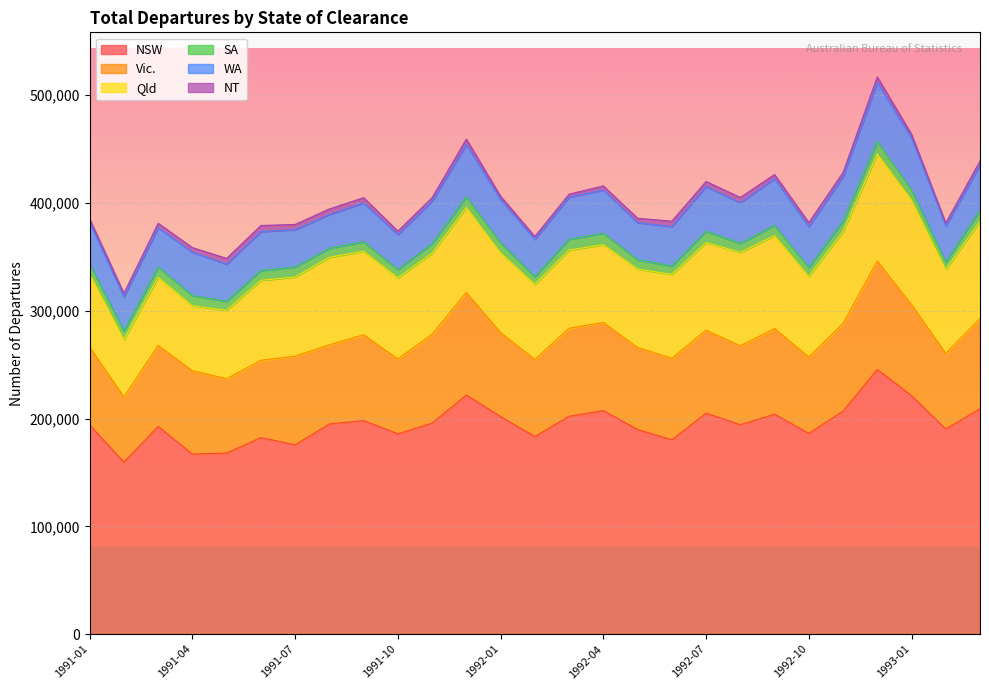

What is the difference between the maximum and minimum values in the NT series?

2970